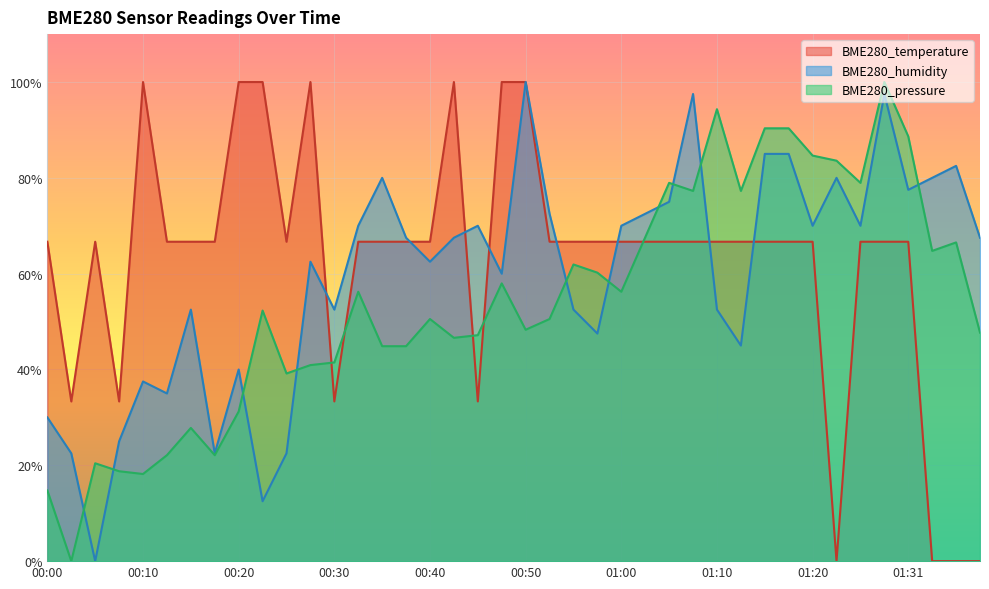

Reading right to left, what are all the values shown in this chart?

BME280_temperature: 0.0	0.0	0.0	66.7	66.7	66.7	0.0	66.7	66.7	66.7	66.7	66.7	66.7	66.7	66.7	66.7	66.7	66.7	66.7	100.0	100.0	33.3	100.0	66.7	66.7	66.7	66.7	33.3	100.0	66.7	100.0	100.0	66.7	66.7	66.7	100.0	33.3	66.7	33.3	66.7
BME280_humidity: 67.5	82.5	80.0	77.5	97.5	70.0	80.0	70.0	85.0	85.0	45.0	52.5	97.5	75.0	72.5	70.0	47.5	52.5	72.5	100.0	60.0	70.0	67.5	62.5	67.5	80.0	70.0	52.5	62.5	22.5	12.5	40.0	22.5	52.5	35.0	37.5	25.0	0.0	22.5	30.0
BME280_pressure: 47.7	66.5	64.8	88.7	100.0	79.0	83.6	84.6	90.3	90.3	77.3	94.3	77.3	79.0	67.6	56.2	60.2	61.9	50.5	48.3	58.0	47.2	46.6	50.5	44.9	44.9	56.2	41.5	40.9	39.2	52.3	31.2	22.1	27.8	22.1	18.2	18.8	20.4	0.0	14.8